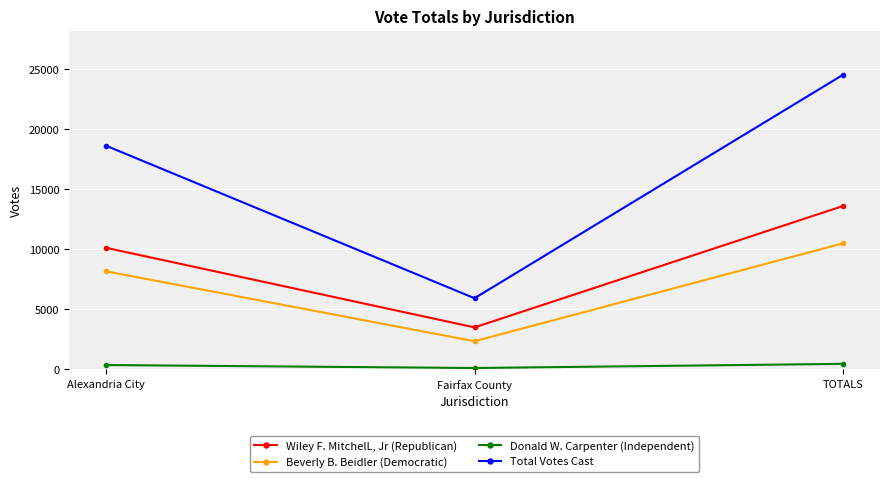

True or false: Wiley F. MitchelL, Jr (Republican) has a value of 3970 at Alexandria City.

False